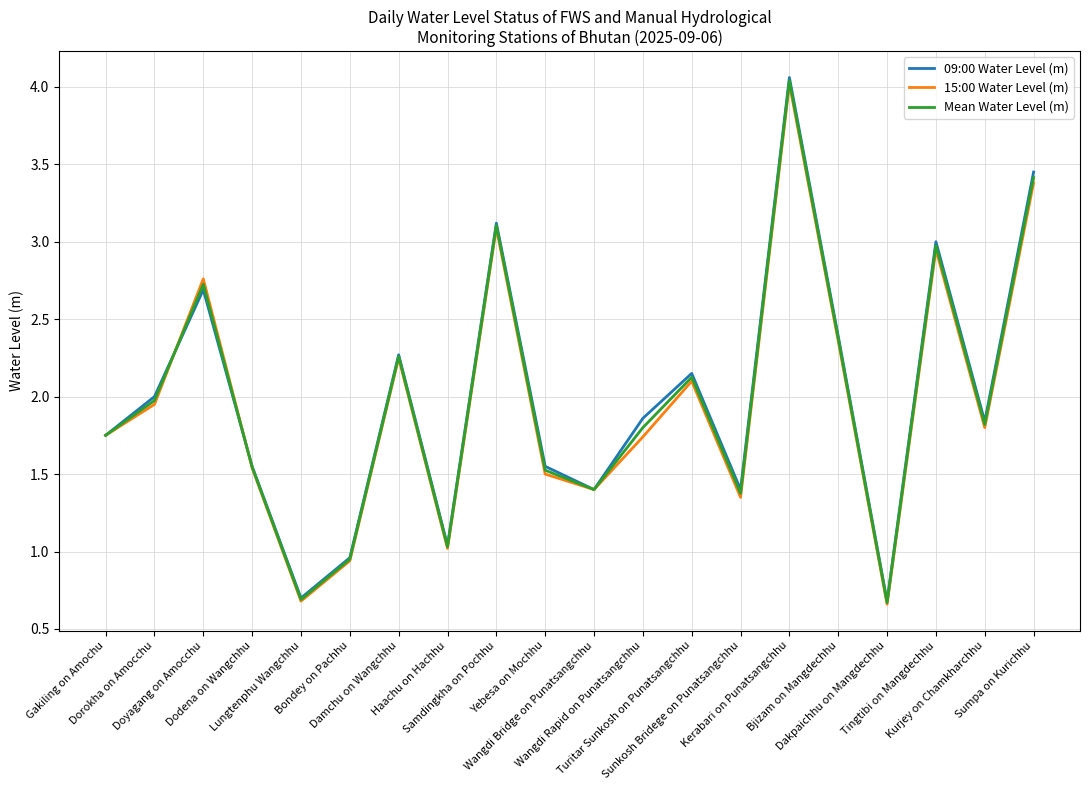

What is the difference between the maximum and second lowest values in the 15:00 Water Level (m) series?

3.3